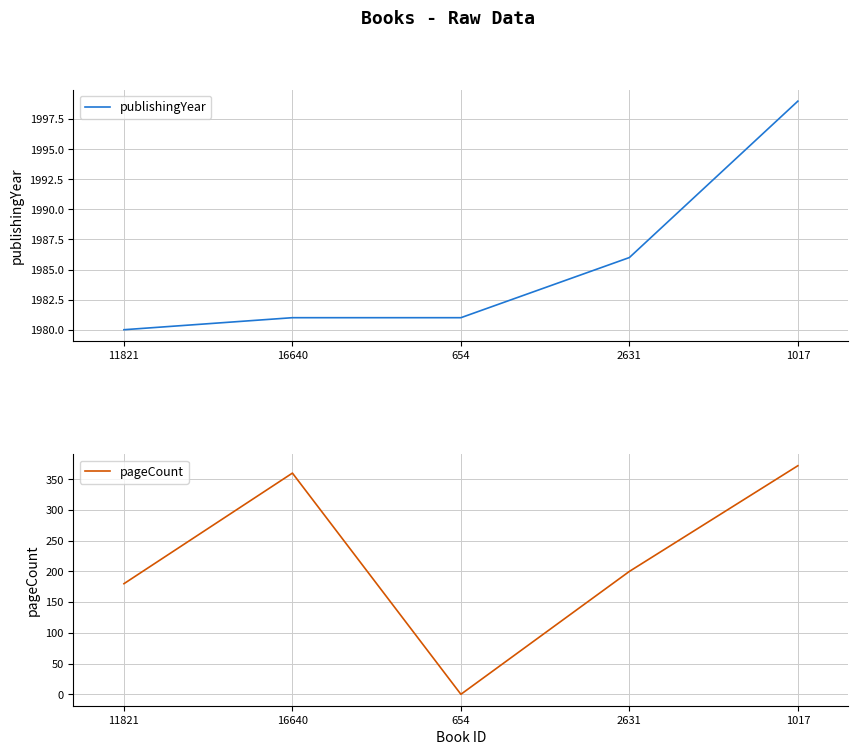

Which category has the lowest value in the pageCount series?

654